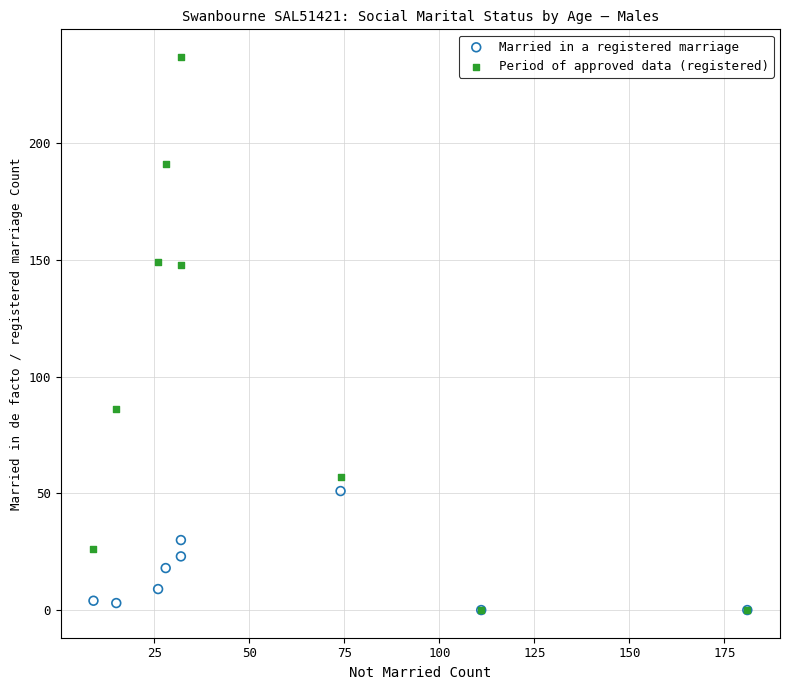

What are all the series names shown in the legend?

Married in a registered marriage, Period of approved data (registered)